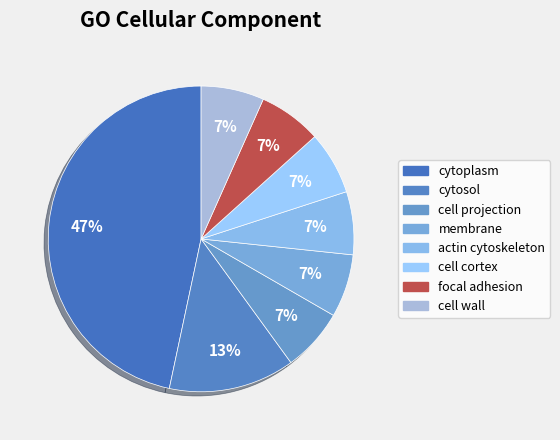

Which slice is the smallest?

cell projection